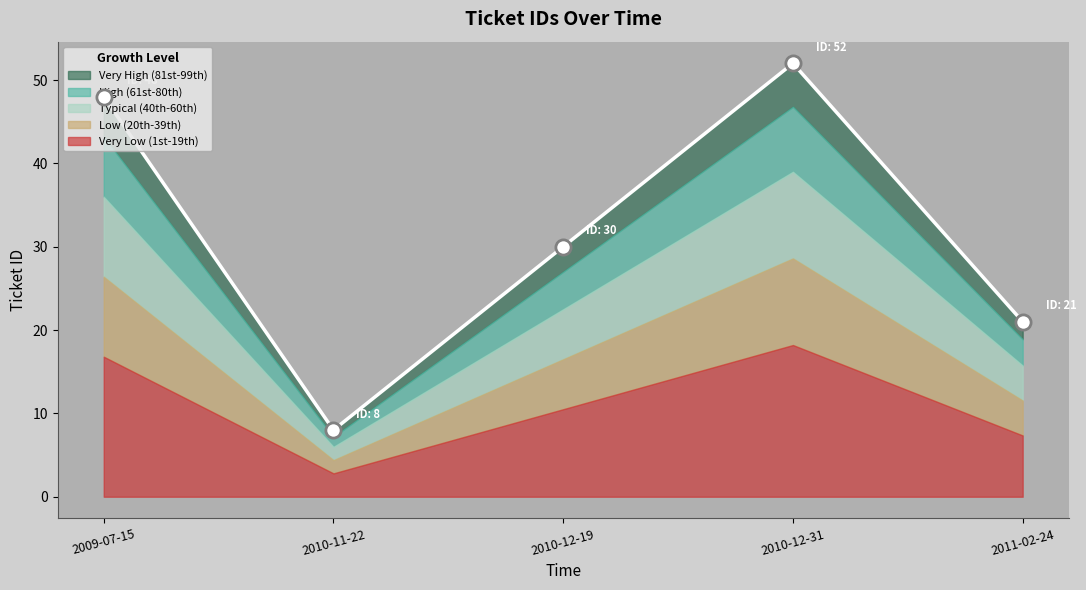

What is the change in value from 2009-07-15 to 2011-02-24?

-27